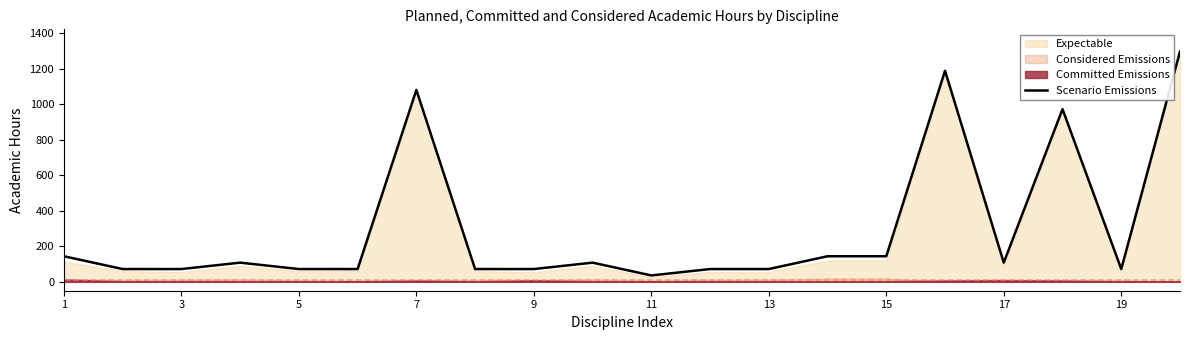

What is the minimum value for Scenario Emissions?

36